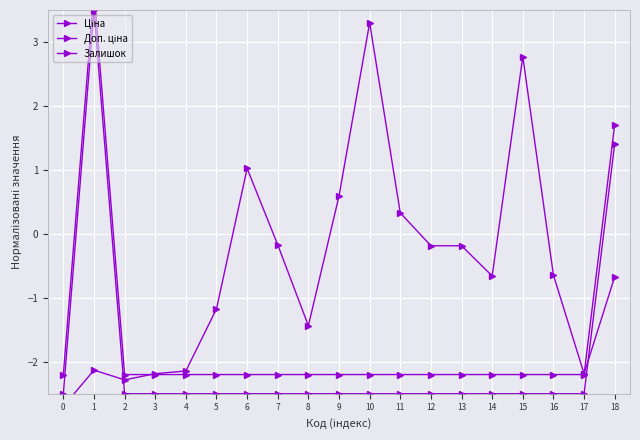

What is the spread (max minus min) of values at 0?

0.5